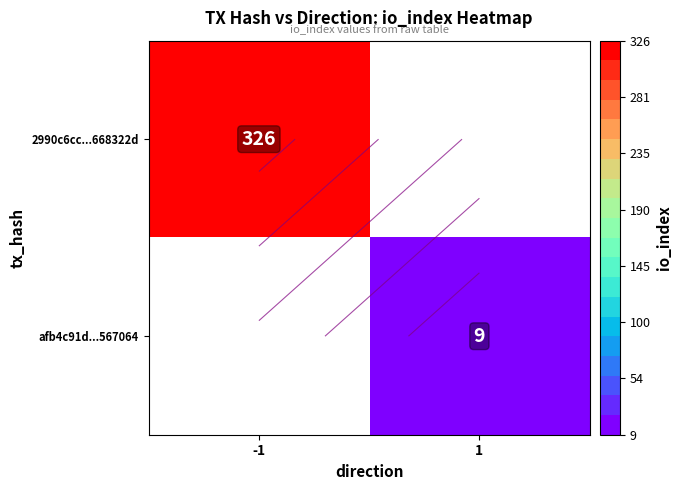

How many positive values does the 2990c6cc...668322d series have?

1